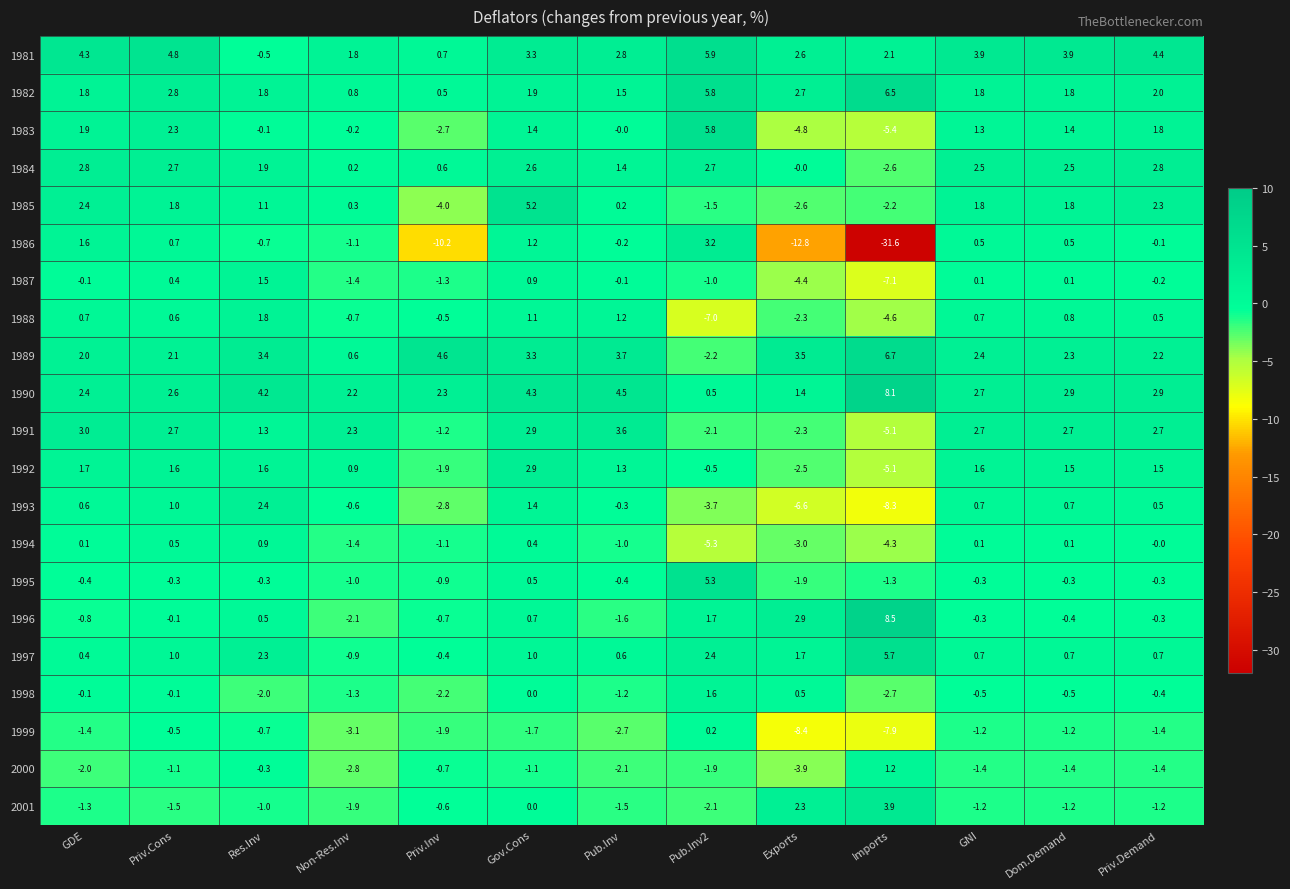

List the series in order of their peak value, highest first.

1996, 1990, 1989, 1982, 1981, 1983, 1997, 1995, 1985, 2001, 1991, 1986, 1992, 1984, 1993, 1988, 1998, 1987, 2000, 1994, 1999